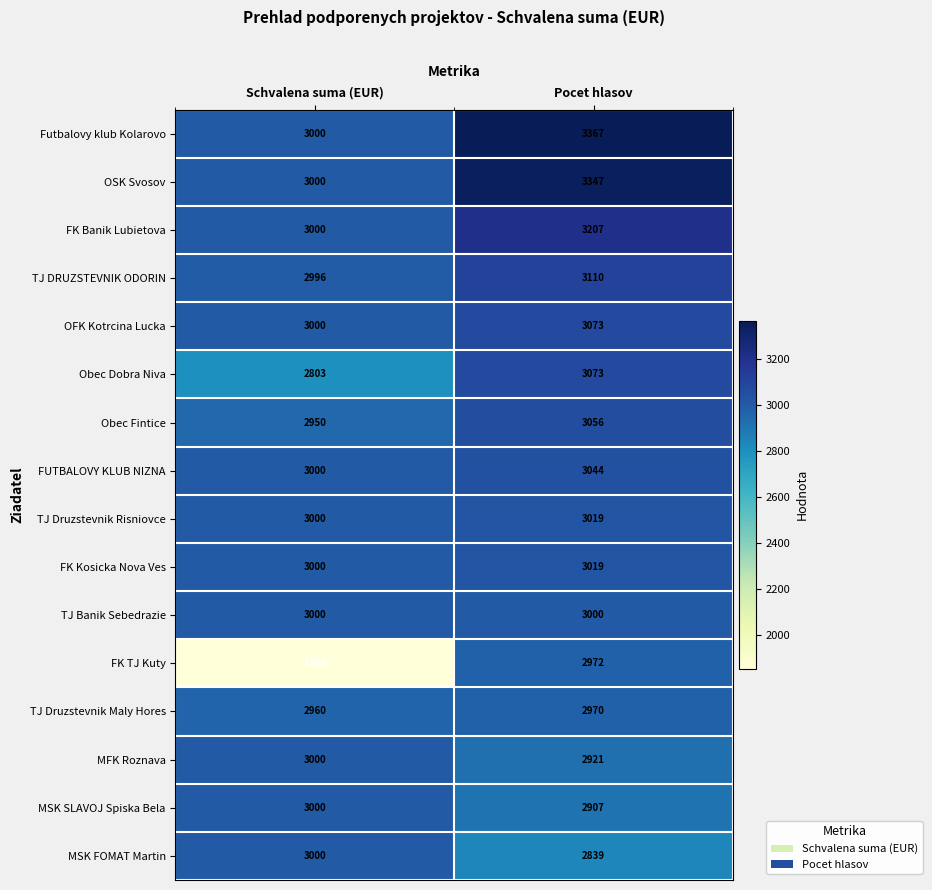

Which category has the highest value in the Obec Fintice series?

Pocet hlasov